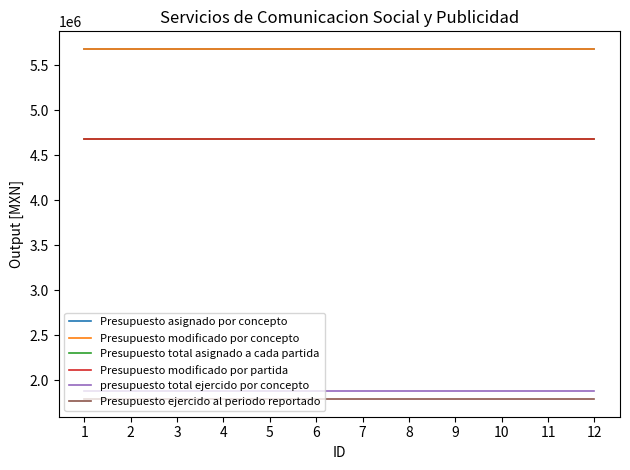

What is the sum of the Presupuesto total asignado a cada partida values at 11 and 3?

9360000